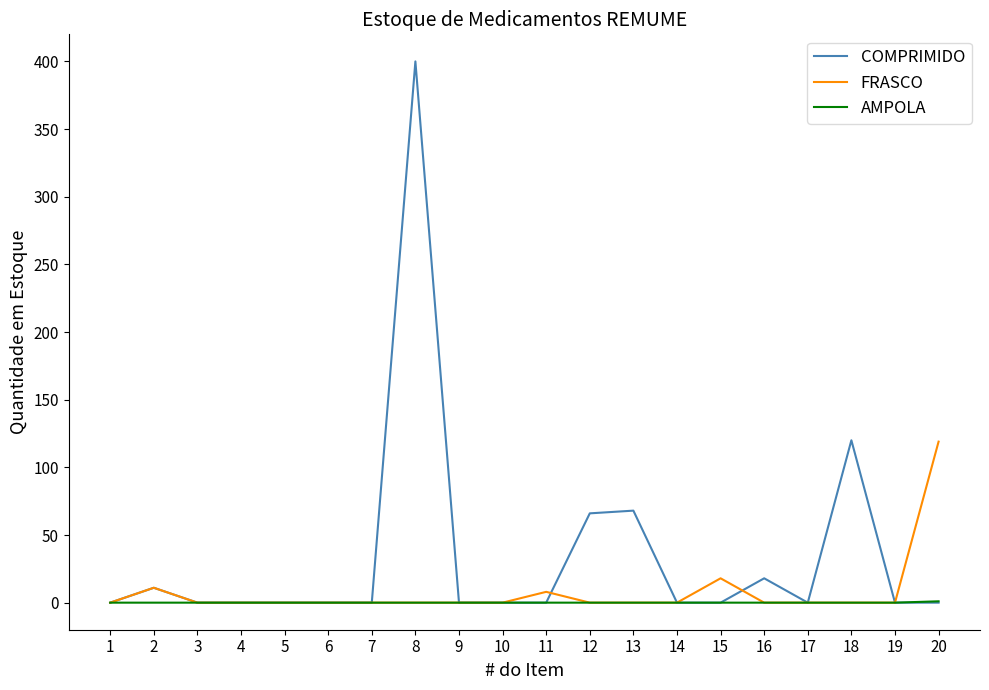

True or false: COMPRIMIDO has more than 2 interior local peaks.

True